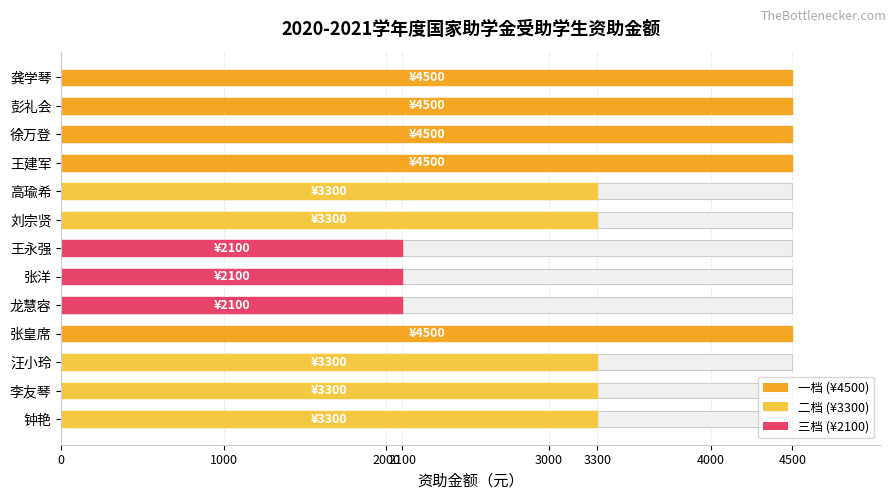

Is it true that the value at 汪小玲 is 3300?

True